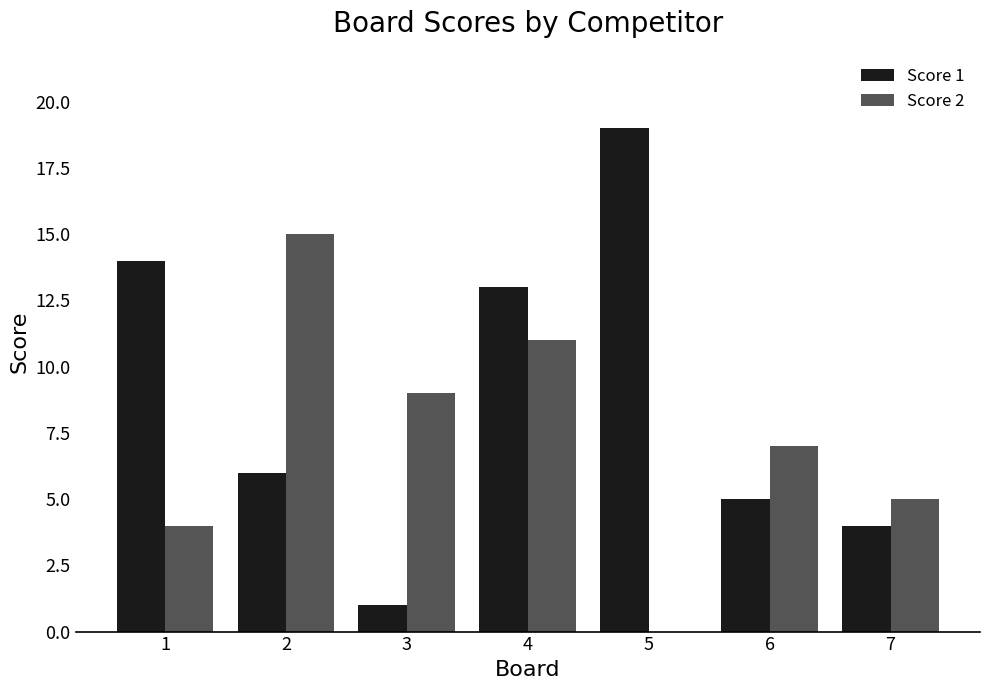

How many groups of bars are there?

7